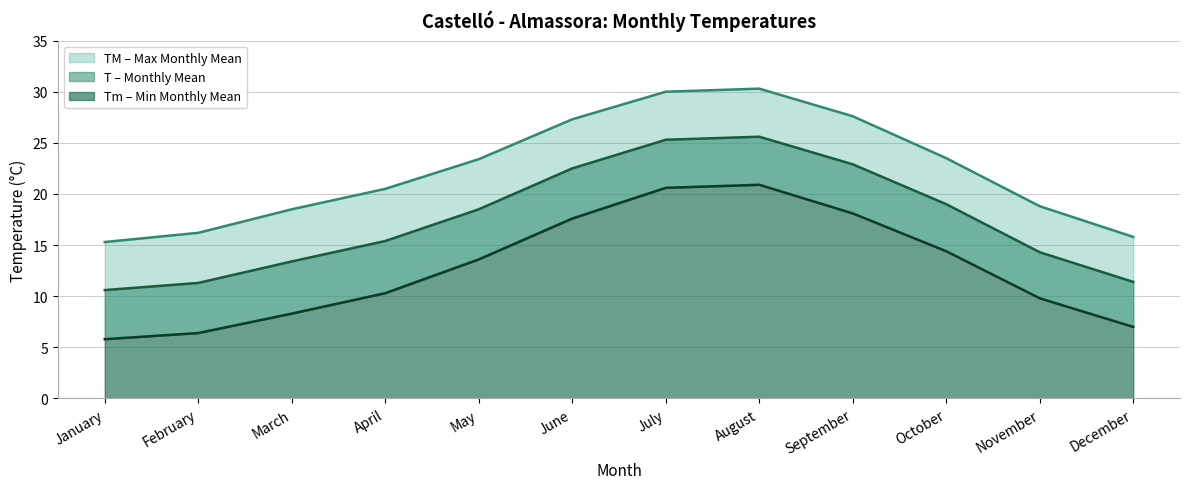

What is the difference between the T values at September and January?

12.3